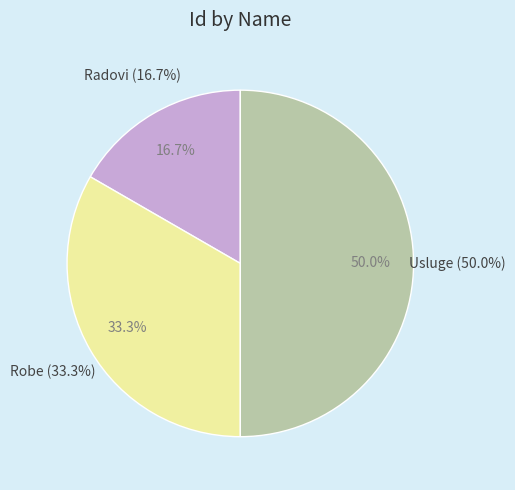

Does Radovi account for over 50% of the chart?

No